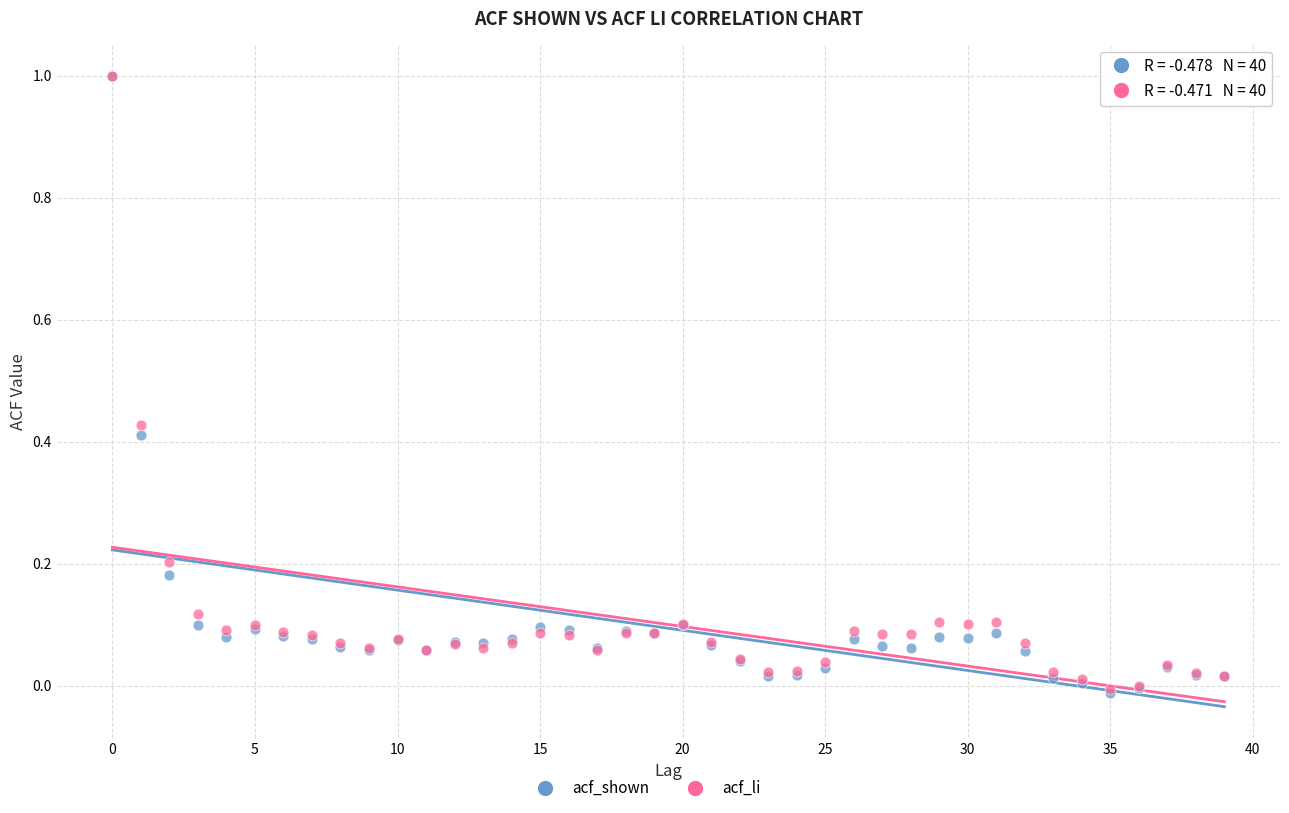

Which series has the largest Y range (max minus min)?

acf_shown